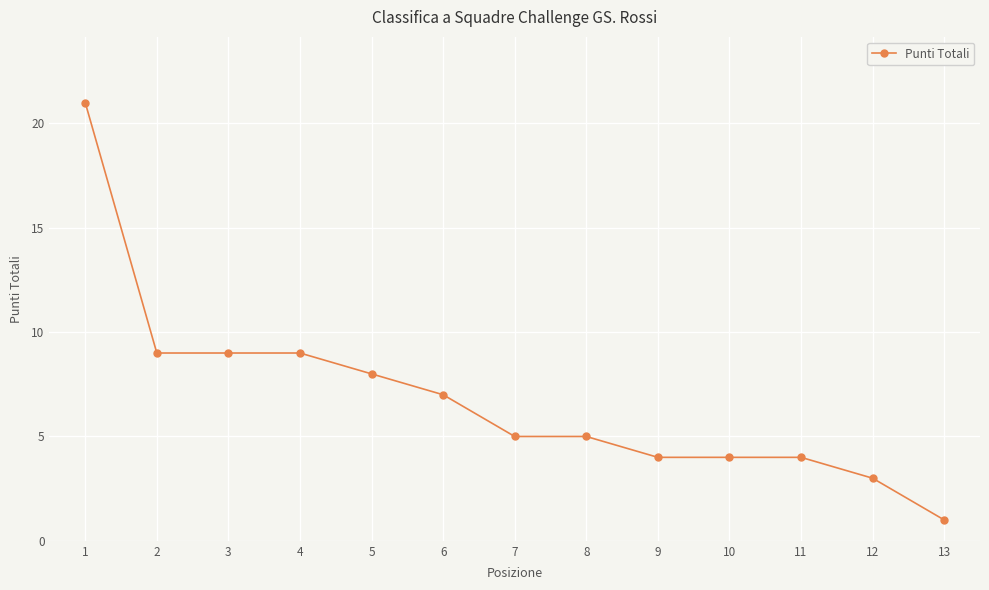

The value at 6 is 9. True or false?

False